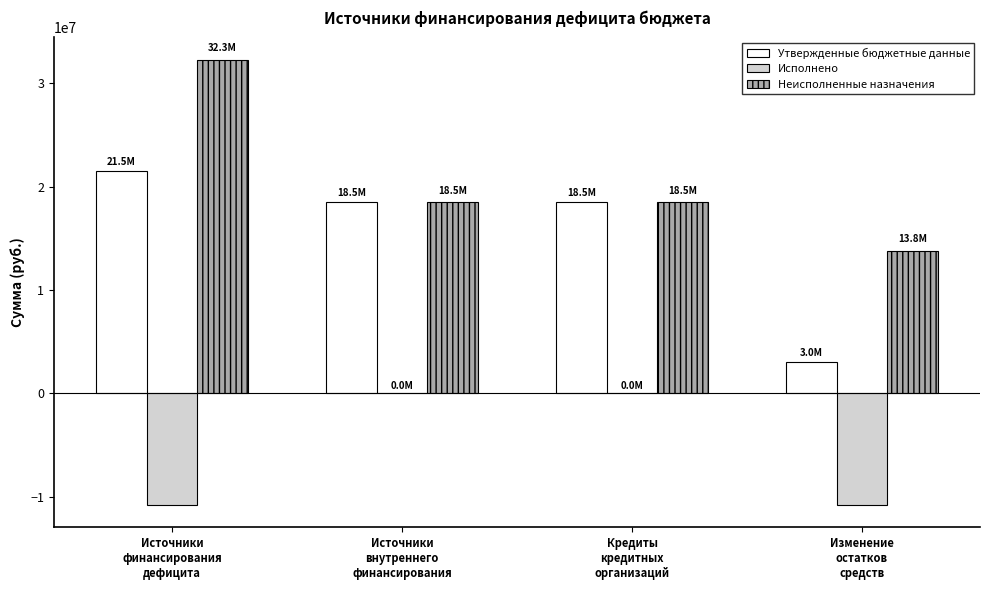

Which series has the largest total across all categories?

Неисполненные назначения